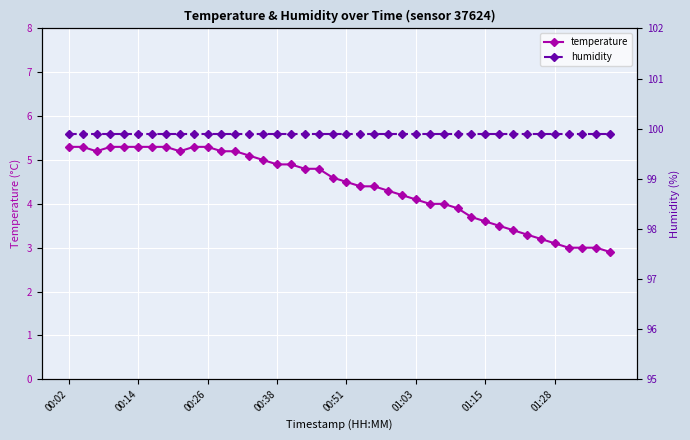

What is the highest value of the humidity series?

99.9